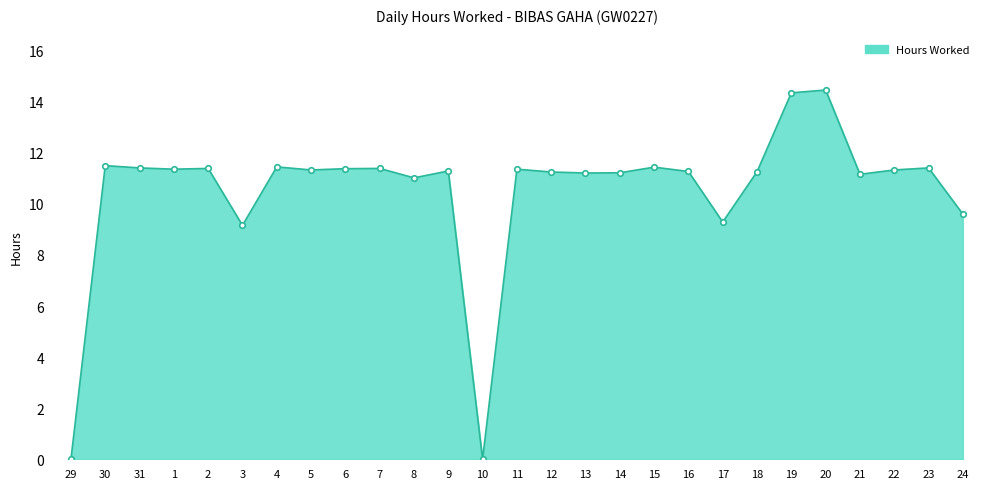

What is the change in value from 10 to 11?

+11.4